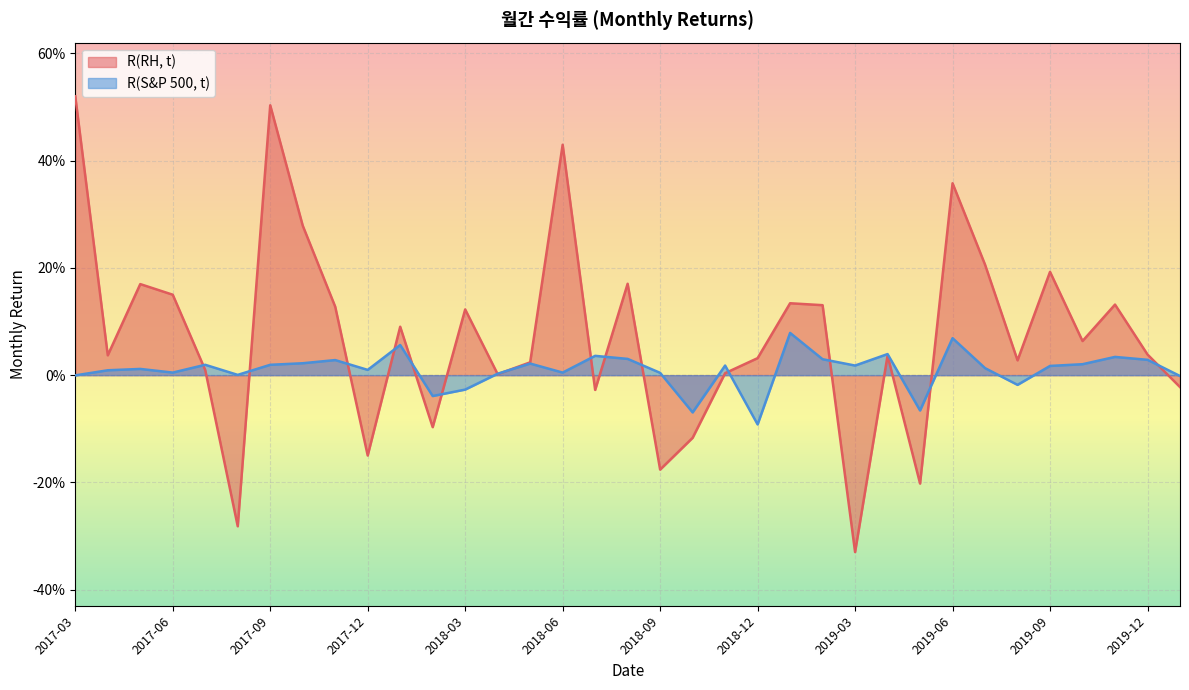

Rank the categories by R(S&P 500, t) value from highest to lowest.

2019-01, 2019-06, 2018-01, 2019-04, 2018-07, 2019-11, 2018-08, 2019-02, 2019-12, 2017-11, 2017-10, 2018-05, 2019-10, 2017-07, 2017-09, 2018-11, 2019-03, 2019-09, 2019-07, 2017-05, 2017-12, 2017-04, 2017-06, 2018-06, 2018-09, 2018-04, 2017-08, 2017-03, 2020-01, 2019-08, 2018-03, 2018-02, 2019-05, 2018-10, 2018-12